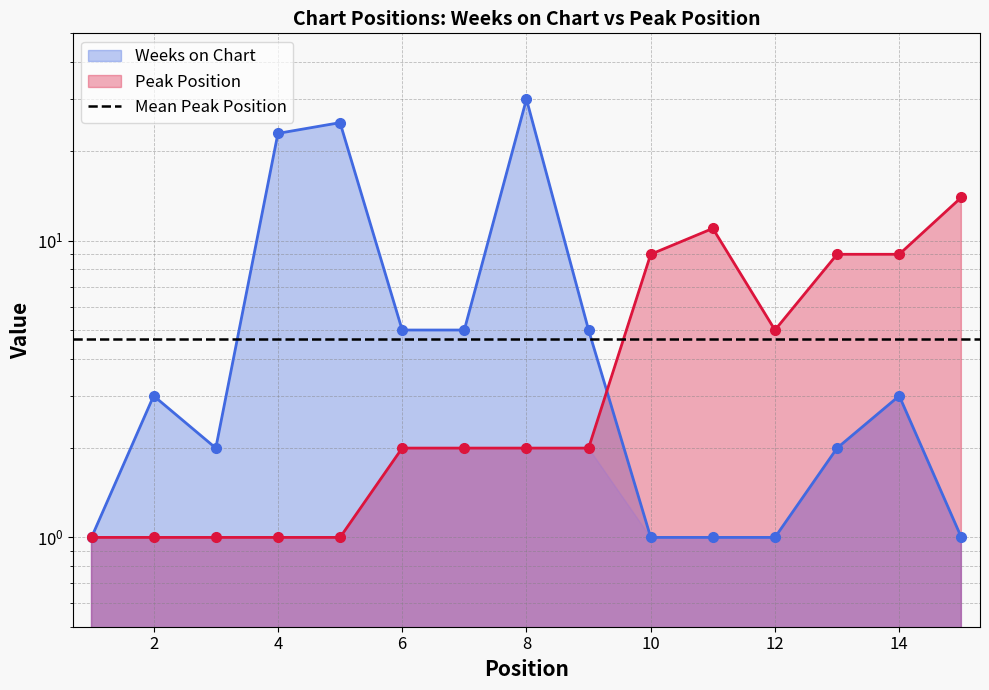

List the series in order of their overall mean, highest first.

Weeks on Chart, Peak Position